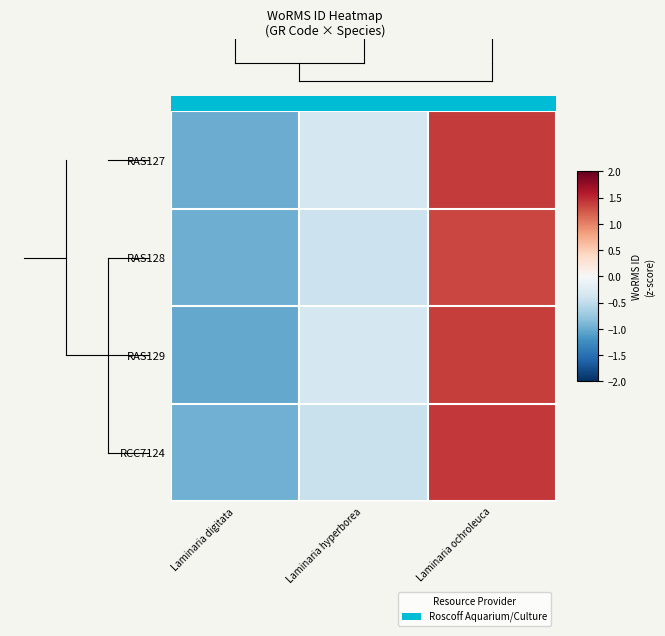

Which series has the largest total across all categories?

RAS127